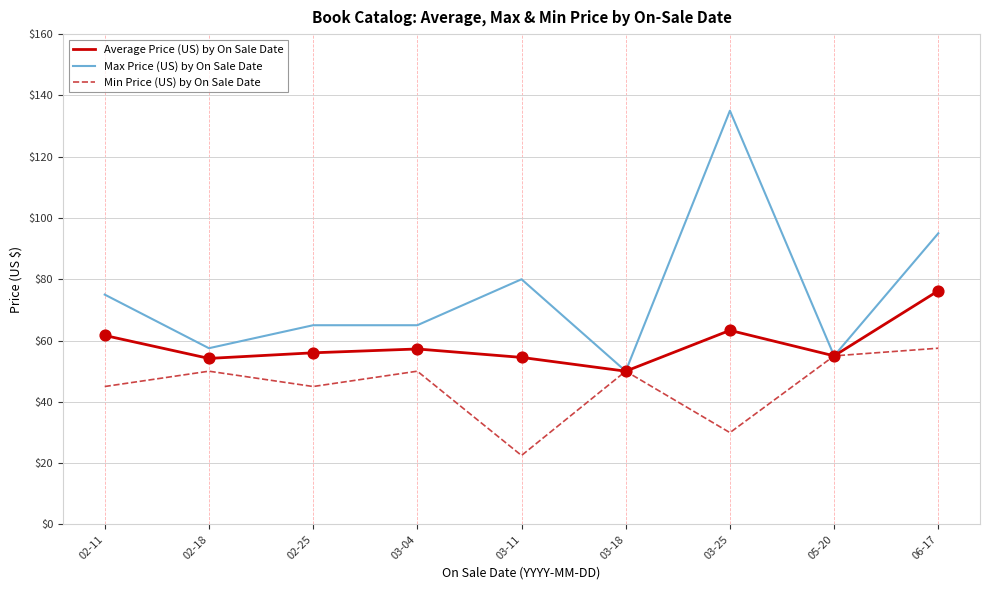

What is the spread (max minus min) of values at 03-04?

15.0